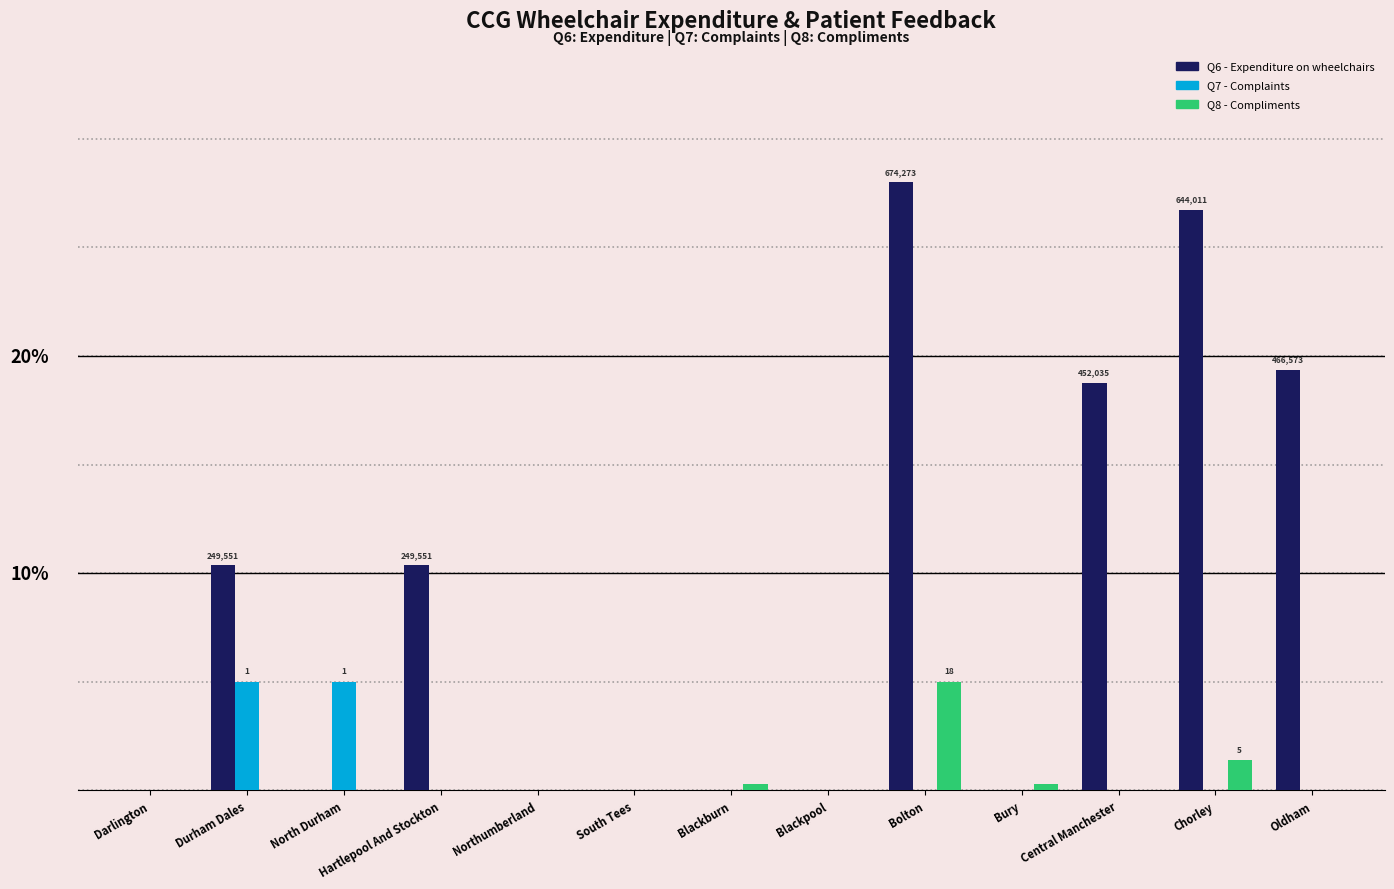

The Q6 - Expenditure on wheelchairs series shows 0.0 at Bury. True or false?

True